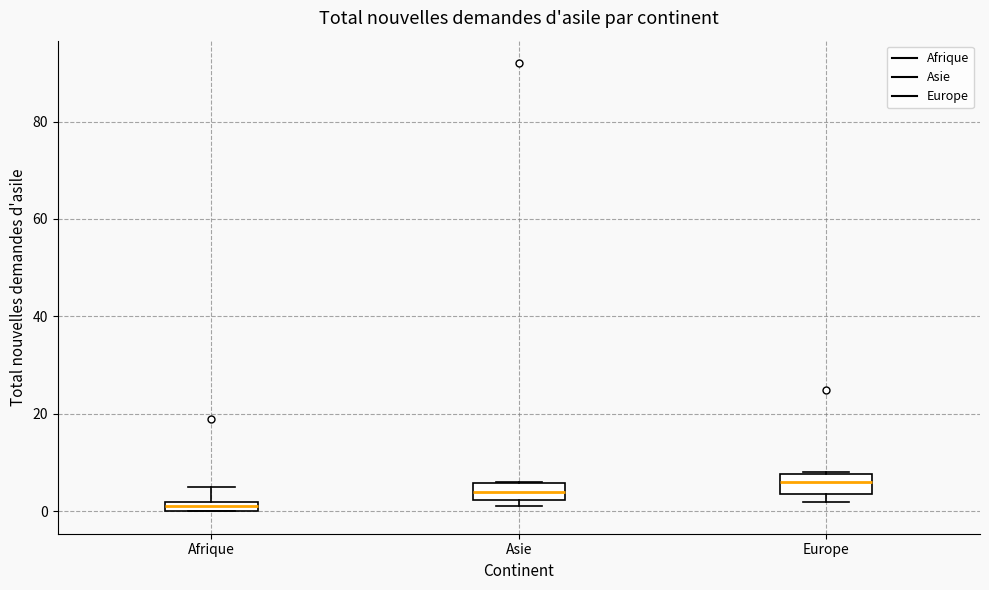

Which box has the highest median line?

Europe